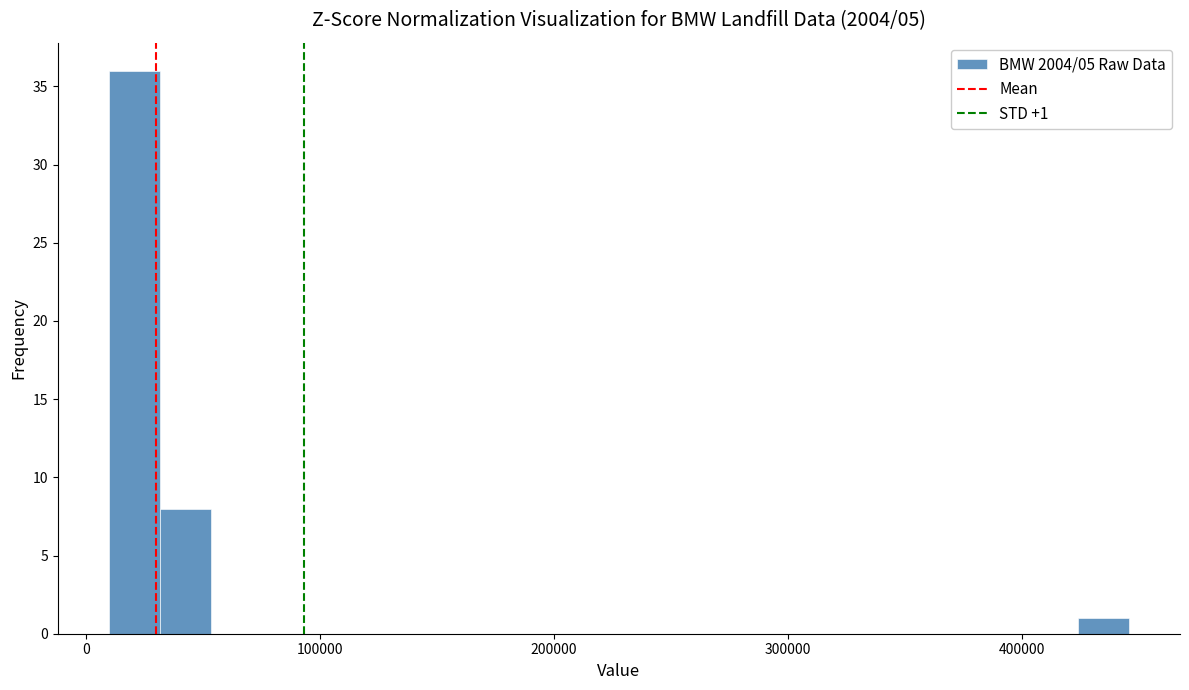

Around what value on the x-axis is the tallest bar? Give the approximate position of its centre, as read against the axis.

20000